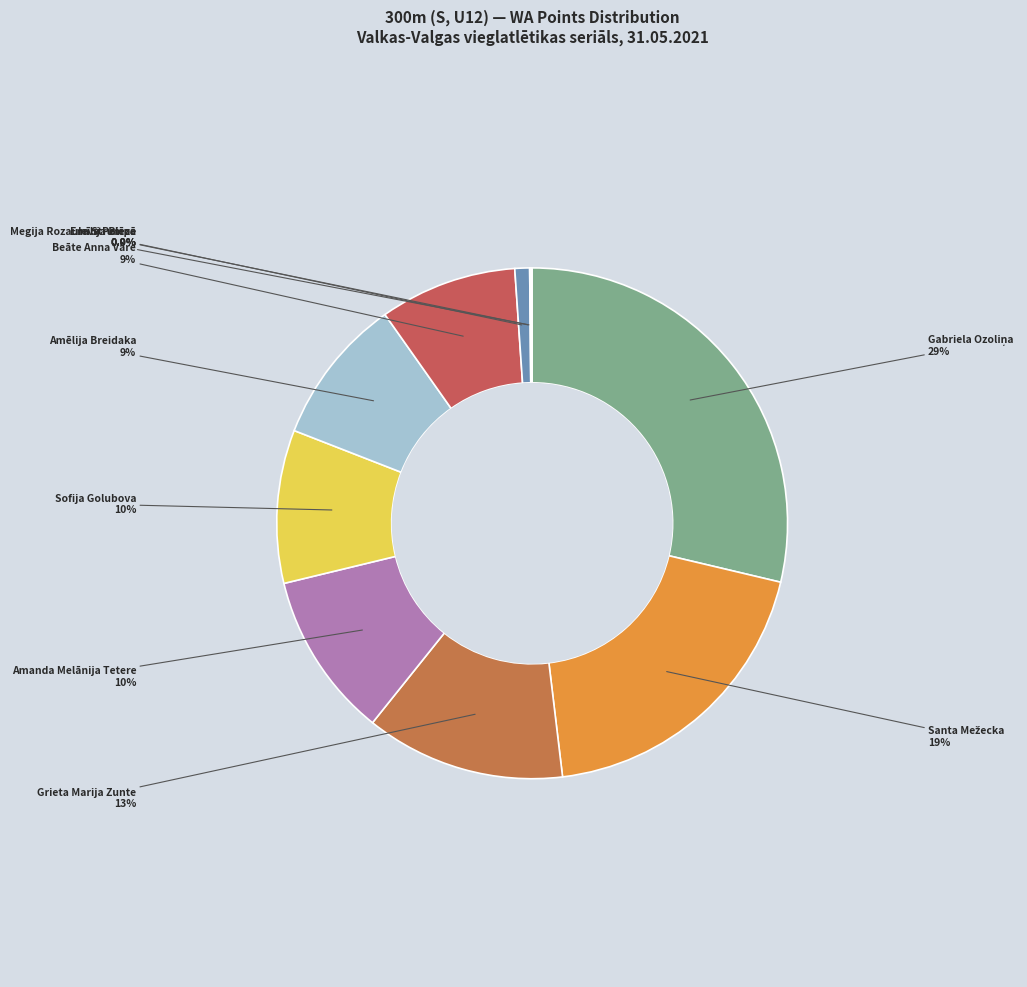

How many segments does this pie chart have?

10